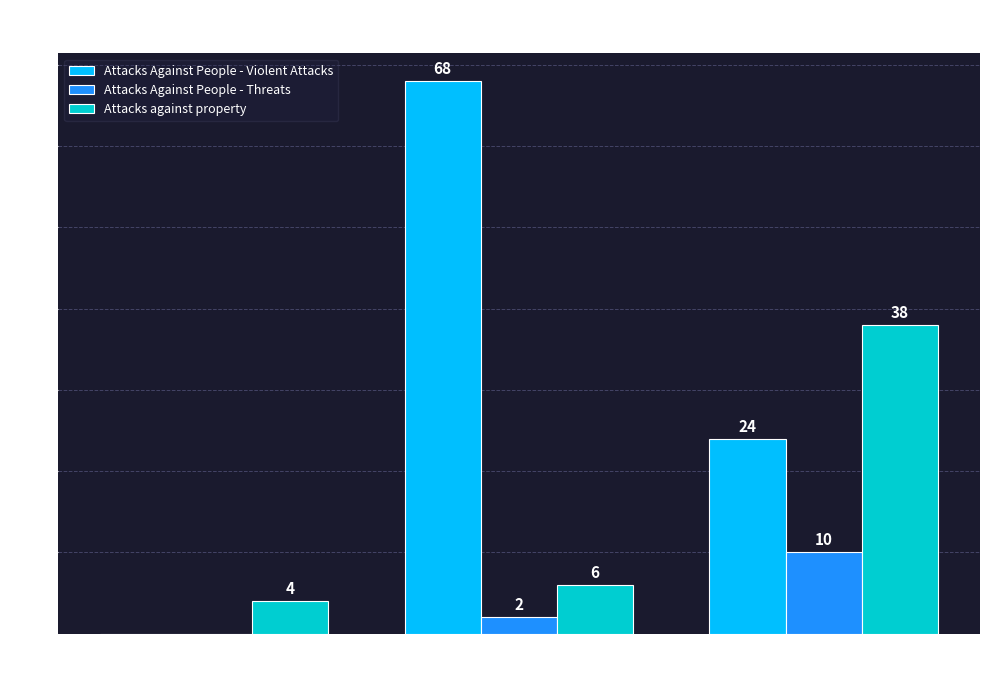

Which category has the highest value in the Attacks Against People - Threats series?

Anti-Muslim
hate crime